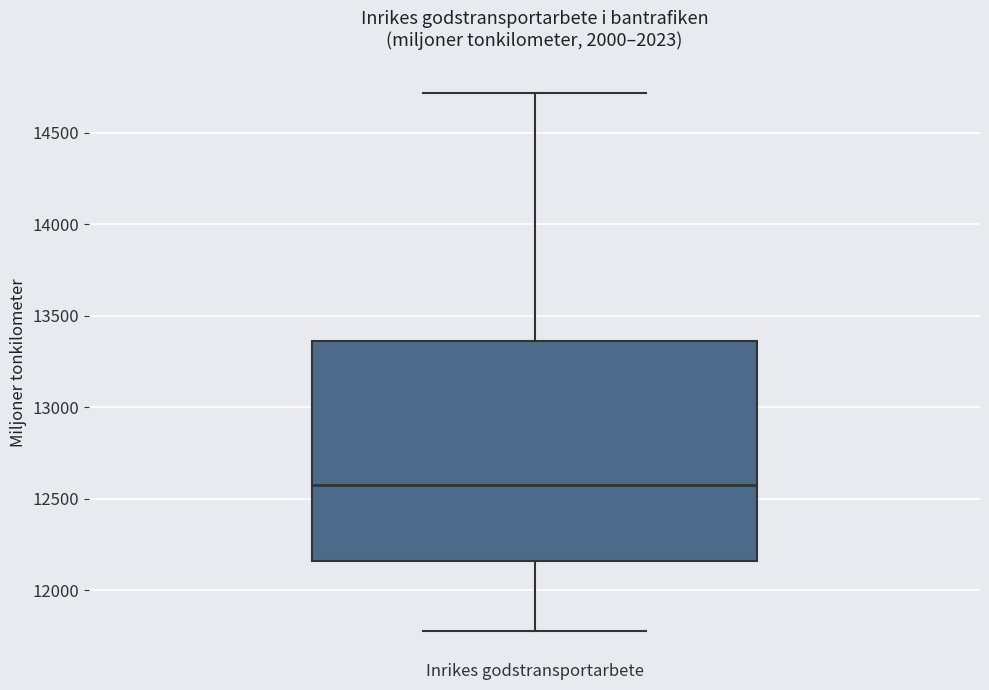

Read this box plot against the y-axis: the position of the median line, the range covered by the box, and the ends of both whiskers. The values are not printed on the chart, so give them approximately, as read against the axis.

median 12600, box 12150 to 13350, whiskers 11800 to 14700